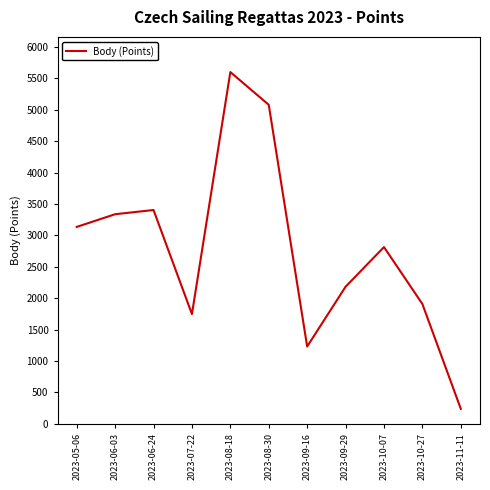

Is it true that the value at 2023-08-18 is 5600?

True